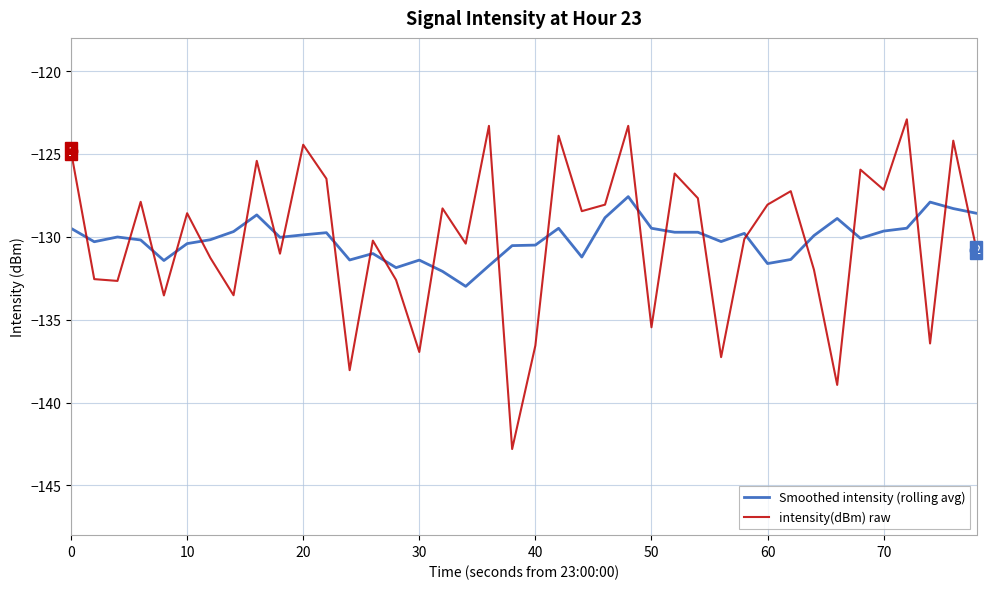

What is the maximum value for intensity(dBm) raw?

-122.9